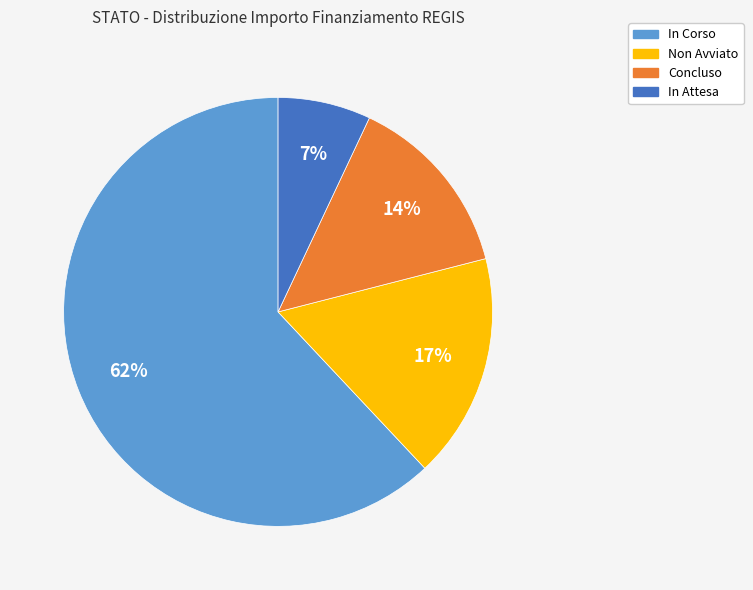

To the nearest percent, what is the average slice percentage?

25%